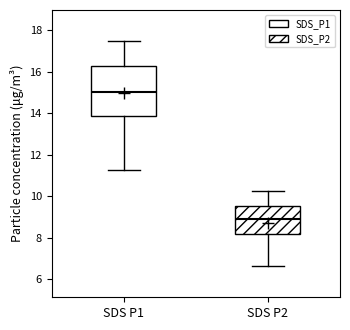

Reading left to right, transcribe this box plot: for each box, give where its median line is, the range the box spans, and where its two whiskers end, as read against the y-axis. The values are not printed on the chart, so give them approximately, as read against the axis.

SDS P1: median 15.0, box 13.8 to 16.4, whiskers 11.2 to 17.4
SDS P2: median 9.0, box 8.2 to 9.6, whiskers 6.6 to 10.2